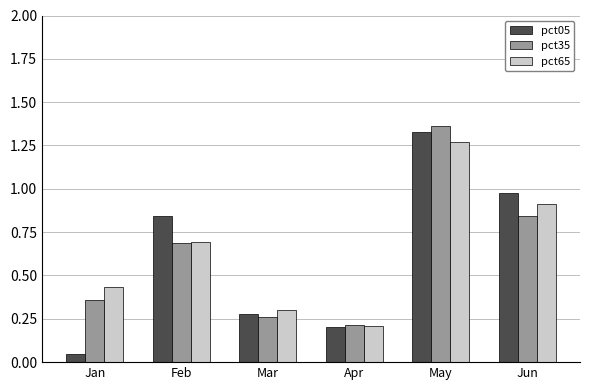

Read the pct65 value at Feb.

0.7